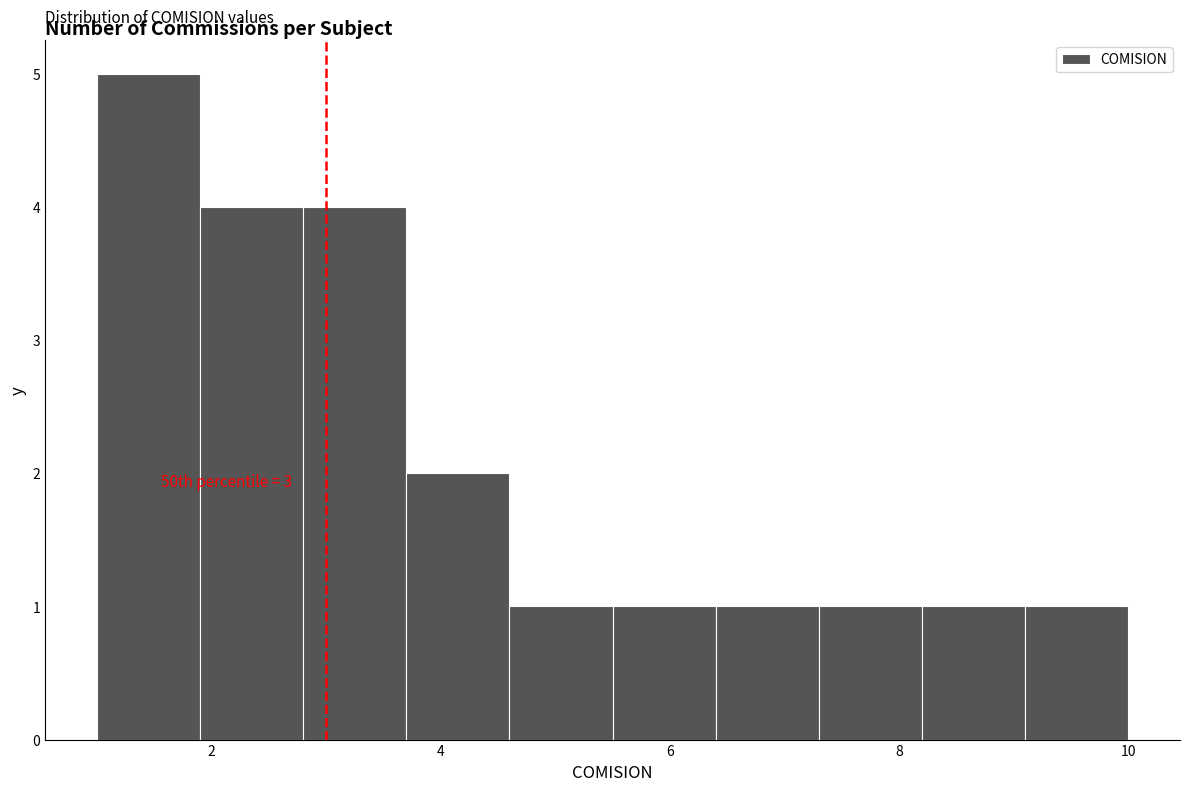

Over which range of the x-axis is the bar tallest?

1.0 to 1.9